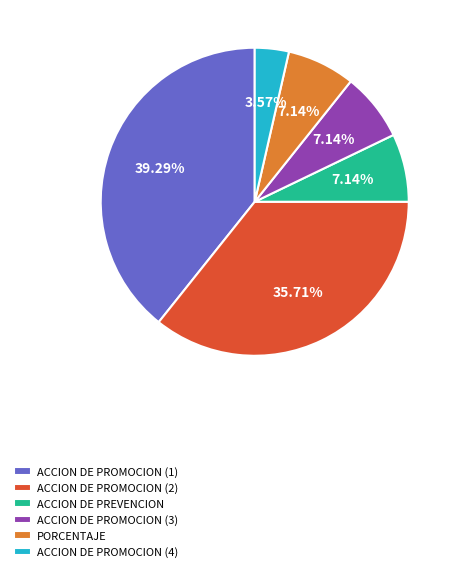

Which category has the smallest portion of the pie?

ACCION DE PROMOCION (4)